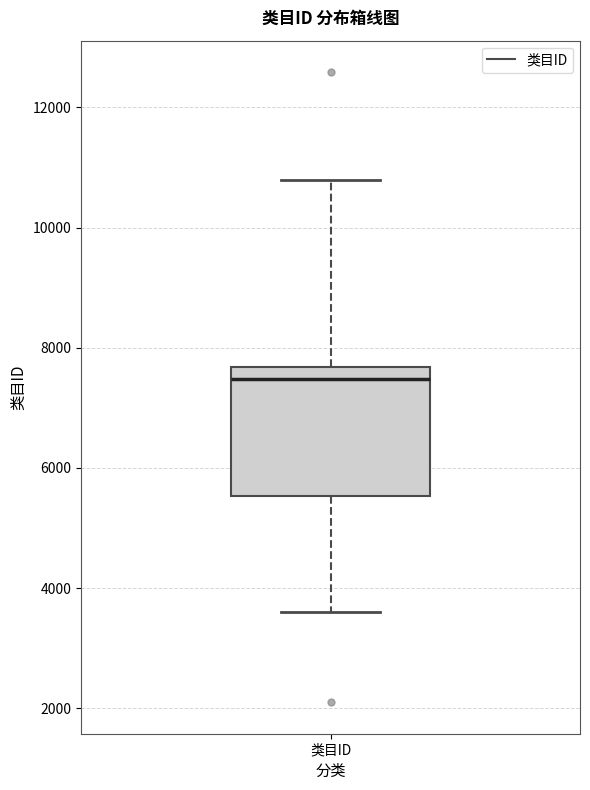

Read this box plot against the y-axis: the position of the median line, the range covered by the box, and the ends of both whiskers. The values are not printed on the chart, so give them approximately, as read against the axis.

median 7400, box 5600 to 7600, whiskers 3600 to 10800